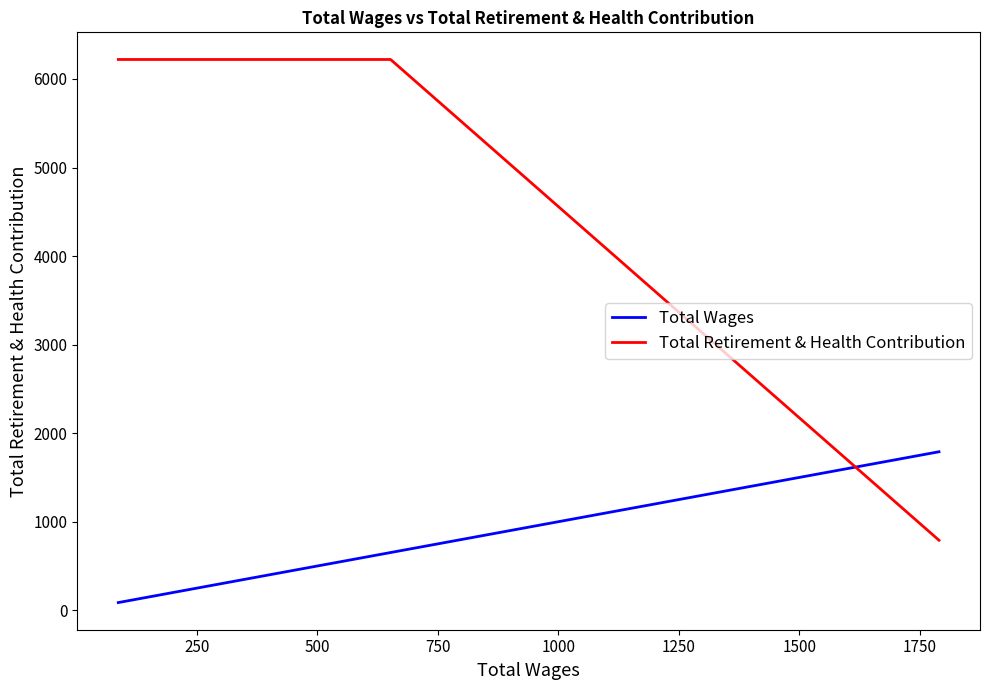

What is the maximum value for Total Wages?

1790